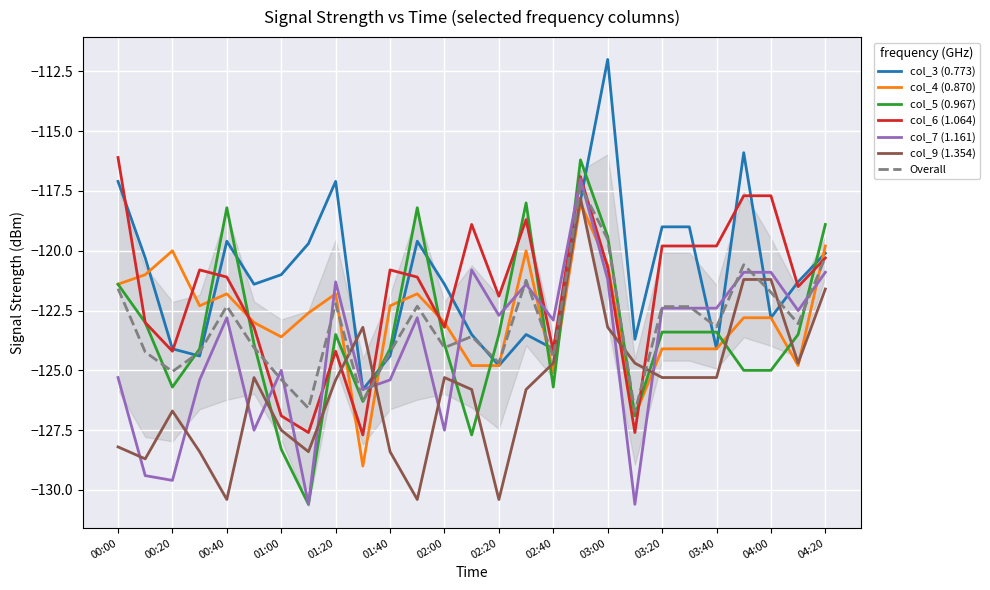

Between 01:30 and 03:20, which series saw the biggest shift?

col_6 (1.064)